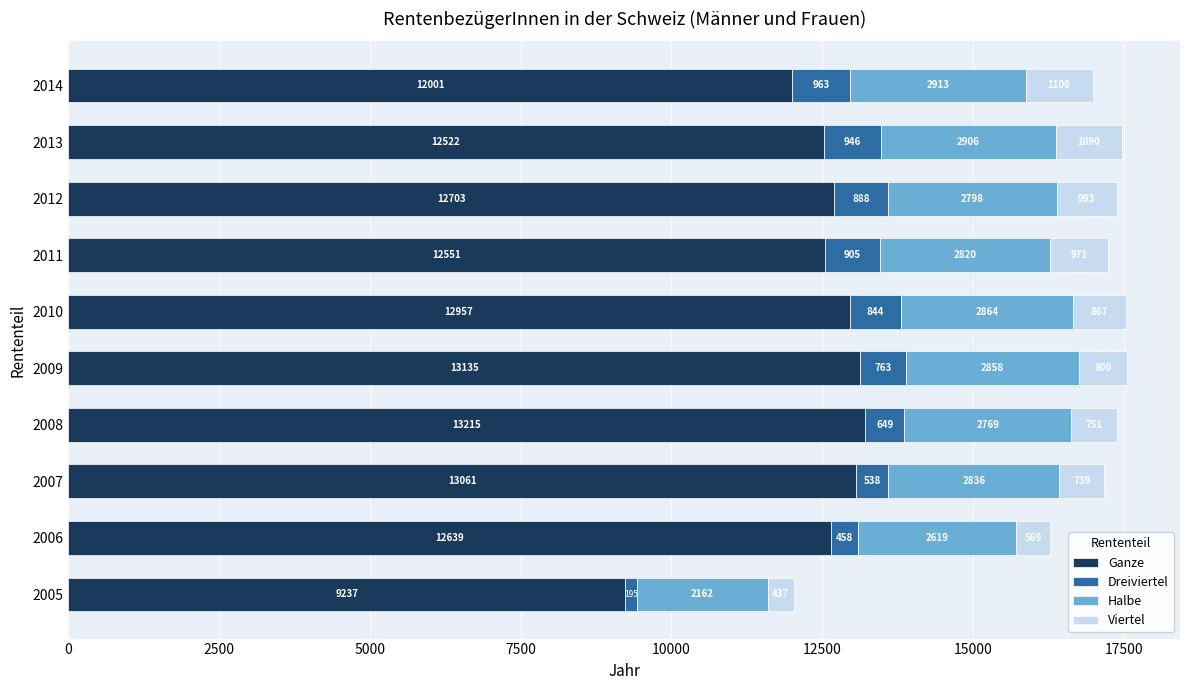

At which label is Ganze closest to 11226?

2014